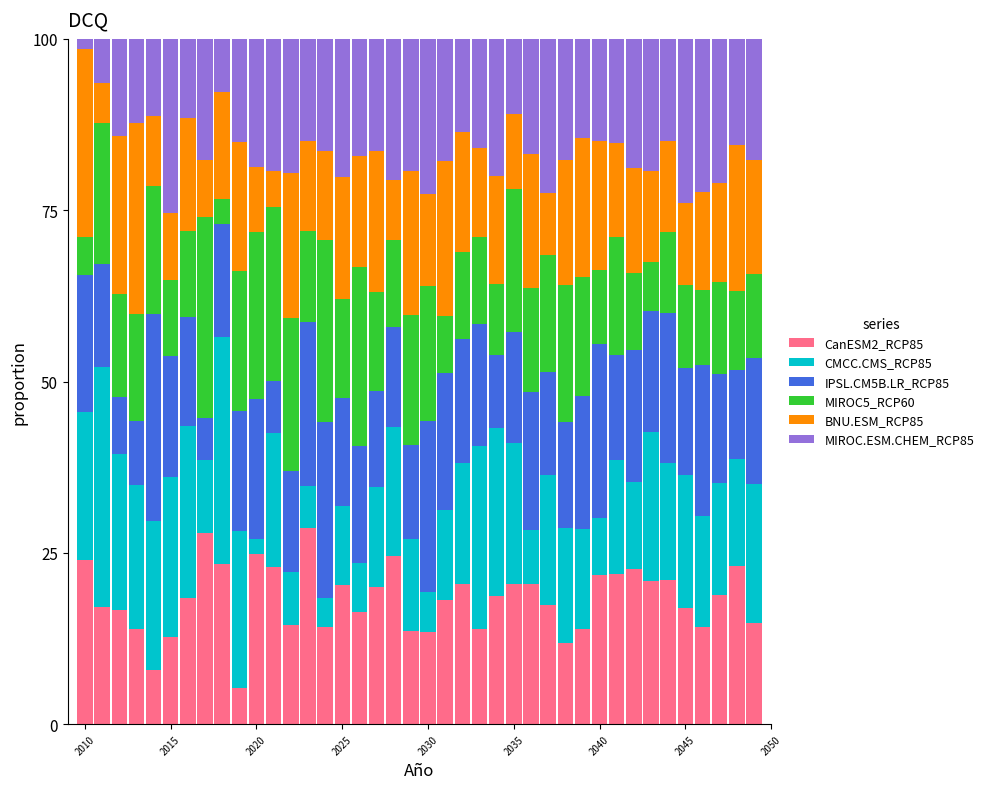

How many bars are there in total?

40